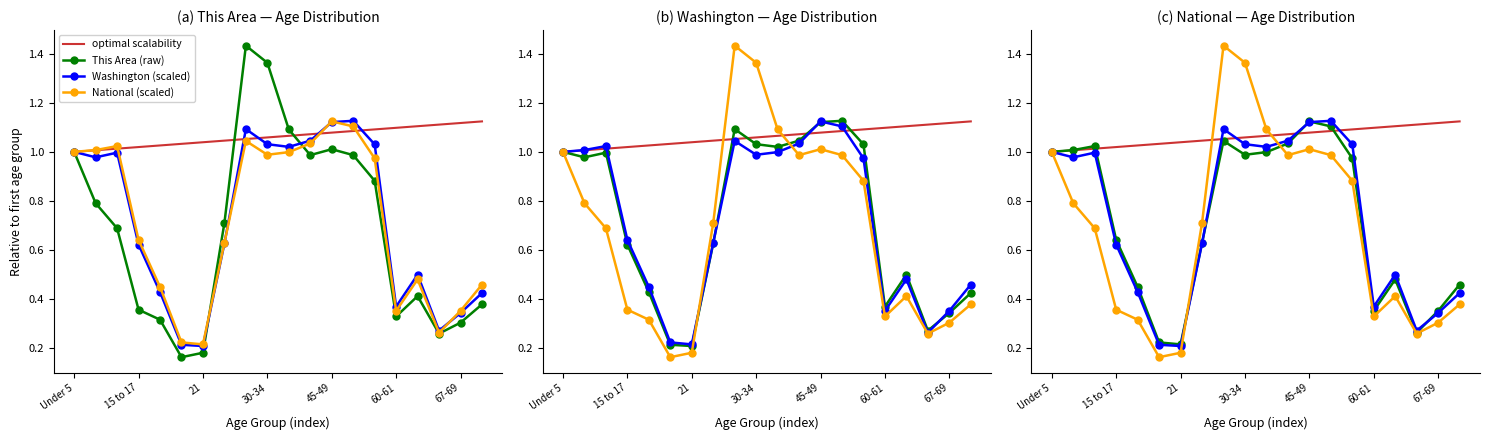

What is the difference between the maximum and second lowest values in the National series?

0.9